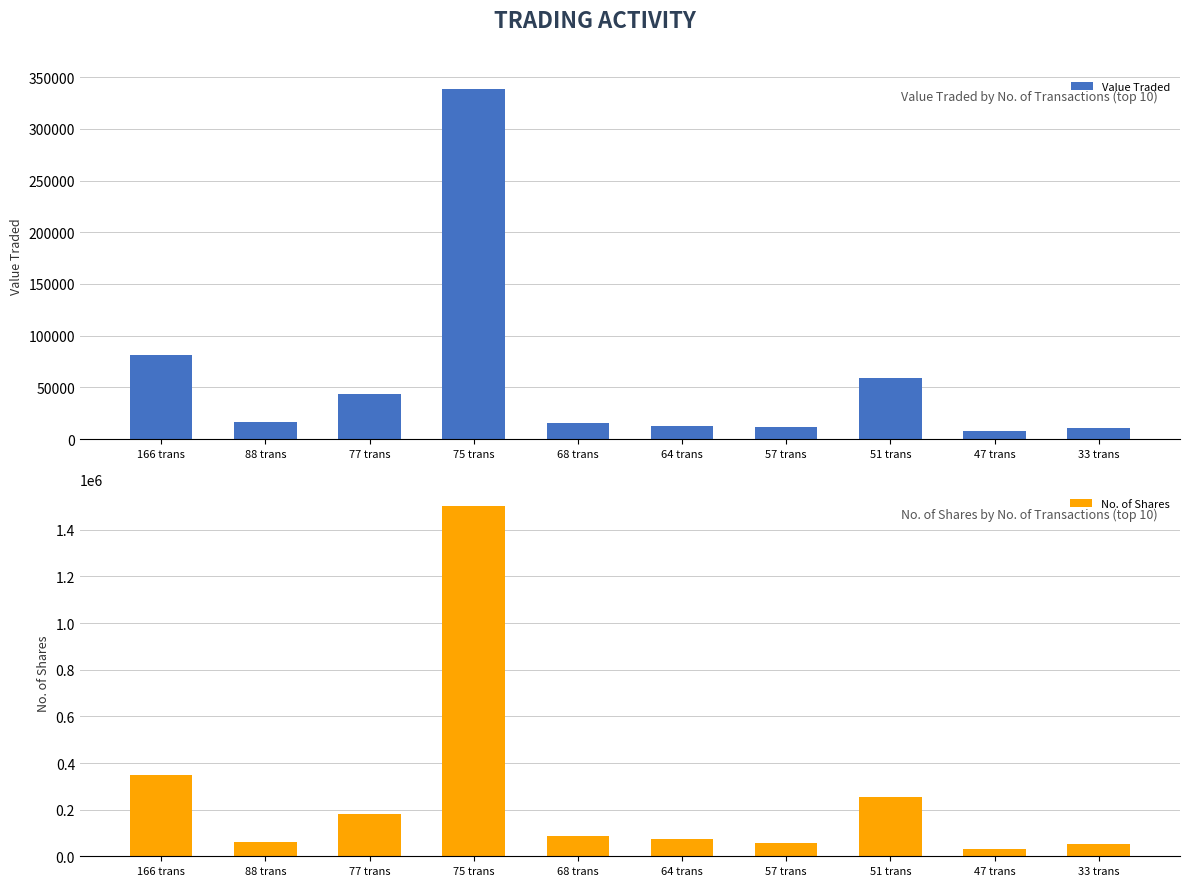

At which category is the sum across all series the highest?

75 trans